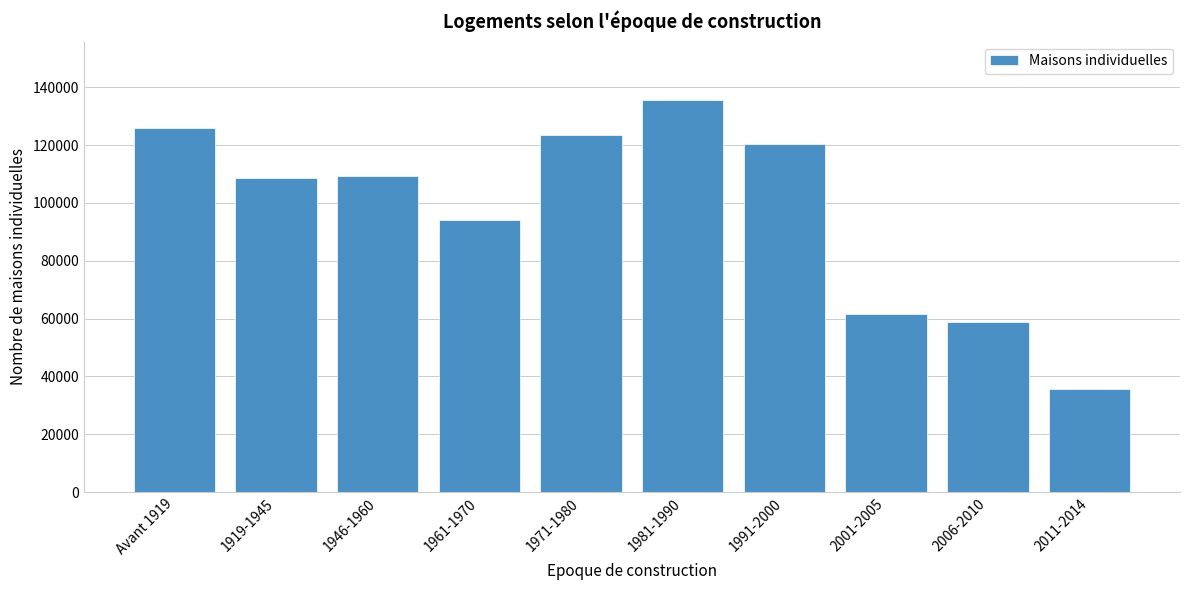

Reading left to right, what are all the values shown in this chart?

126037	108711	109345	94154	123511	135451	120455	61655	58826	35674